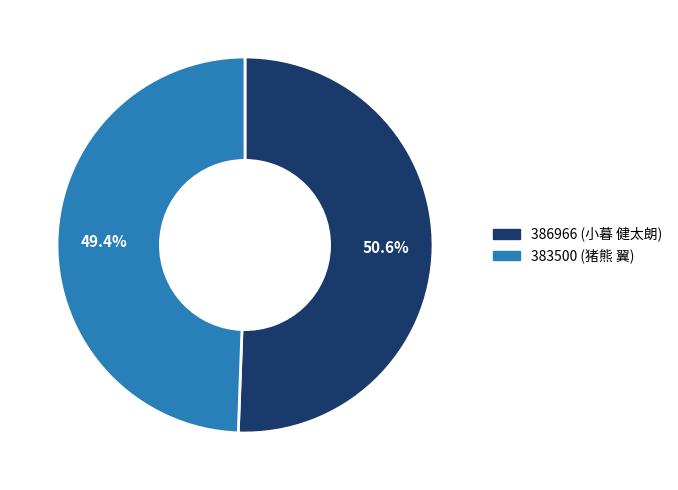

How many slices are in this pie chart?

2